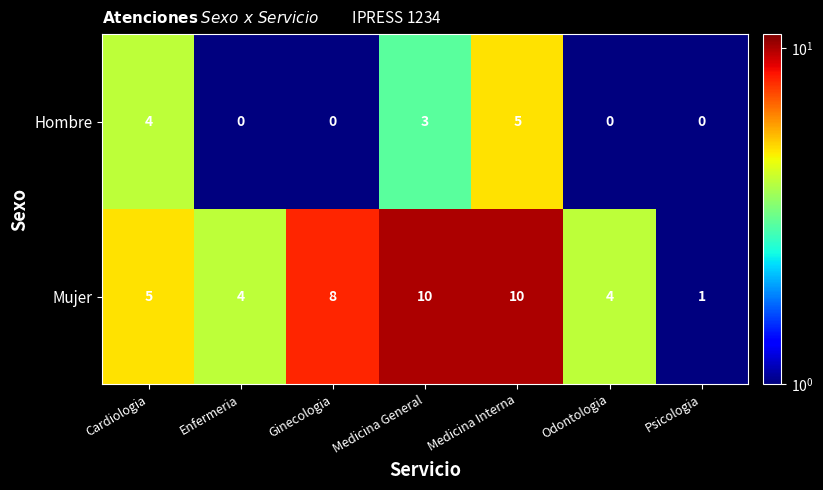

The Mujer series shows 8 at Cardiologia. True or false?

False